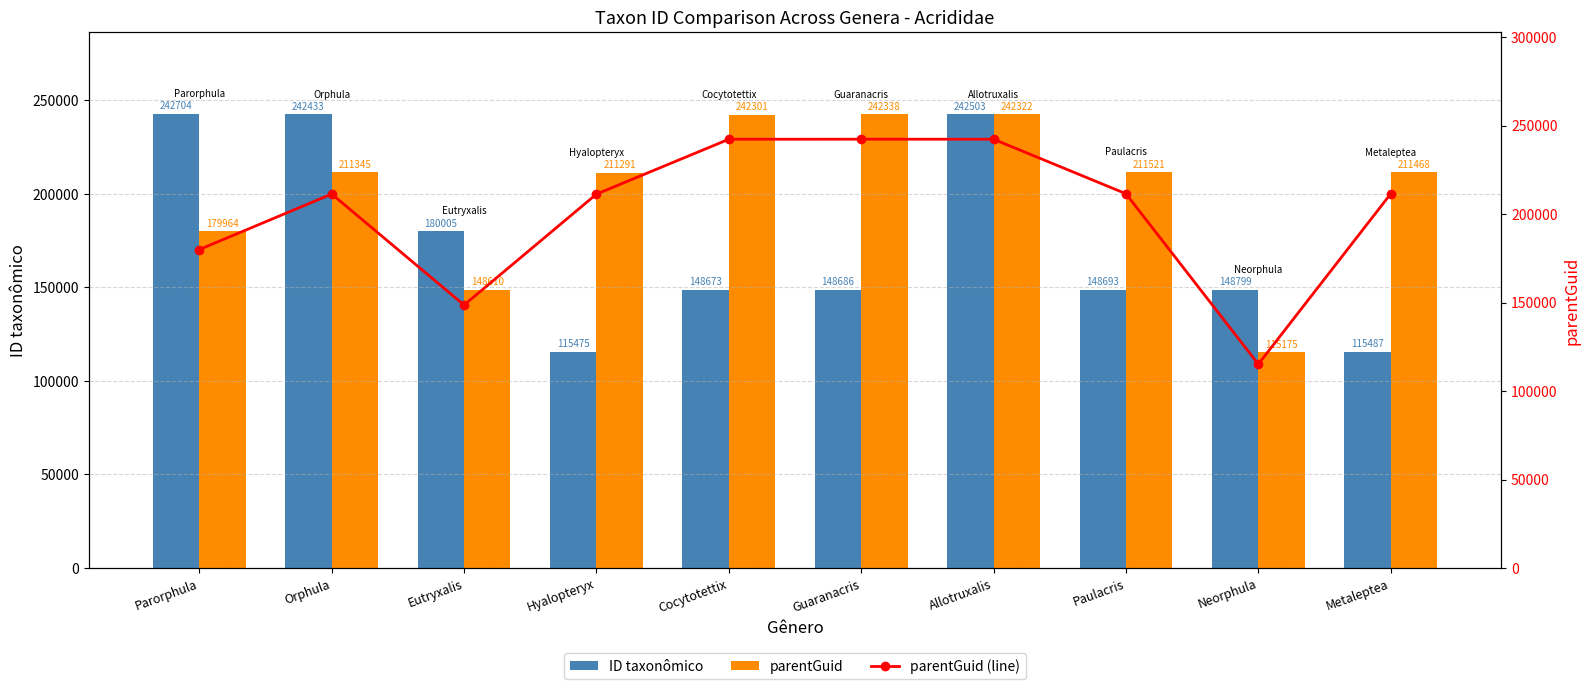

At which label does parentGuid reach its minimum?

Neorphula